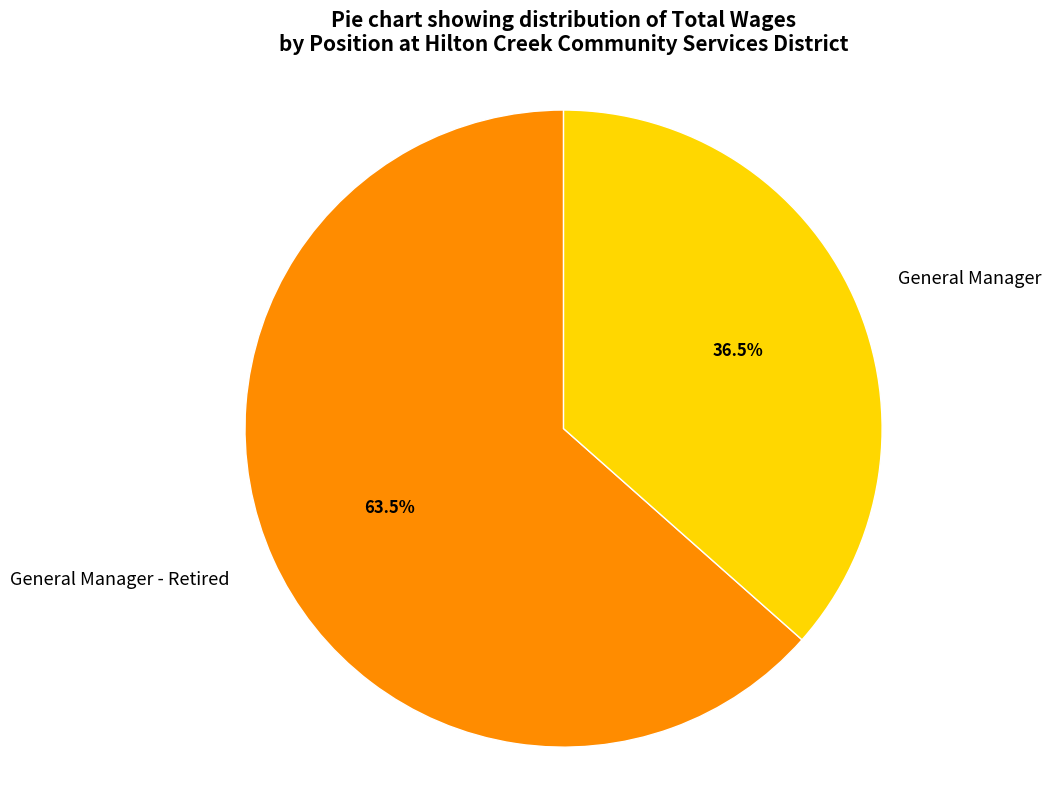

What percentage do General Manager and General Manager - Retired together represent?

100.0%